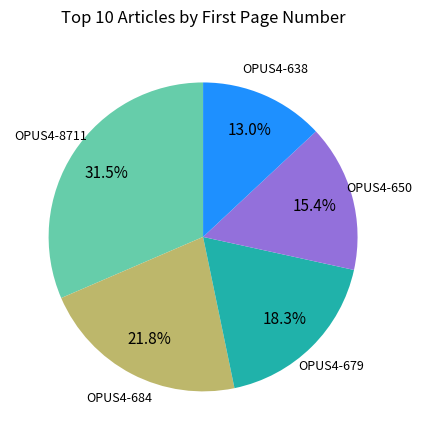

Does any single category account for the majority?

No